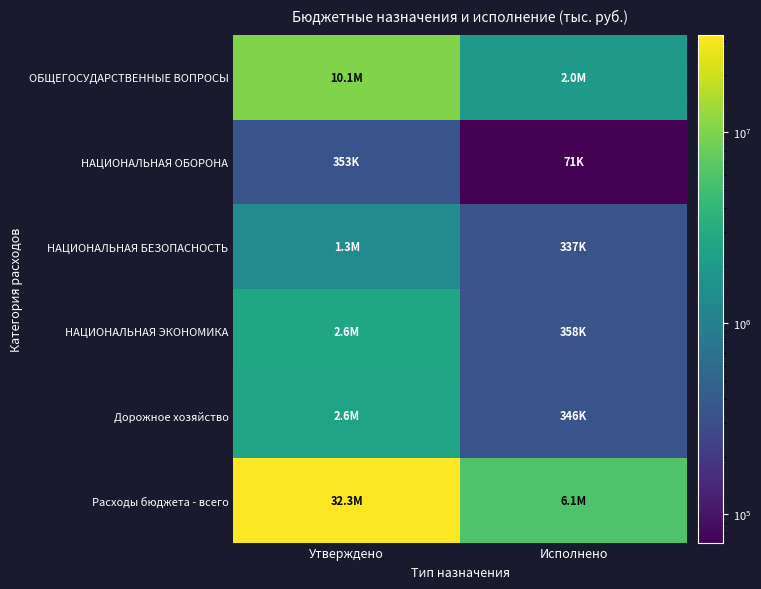

Rank the series by their maximum value, from lowest to highest.

НАЦИОНАЛЬНАЯ ОБОРОНА, НАЦИОНАЛЬНАЯ БЕЗОПАСНОСТЬ, Дорожное хозяйство, НАЦИОНАЛЬНАЯ ЭКОНОМИКА, ОБЩЕГОСУДАРСТВЕННЫЕ ВОПРОСЫ, Расходы бюджета - всего